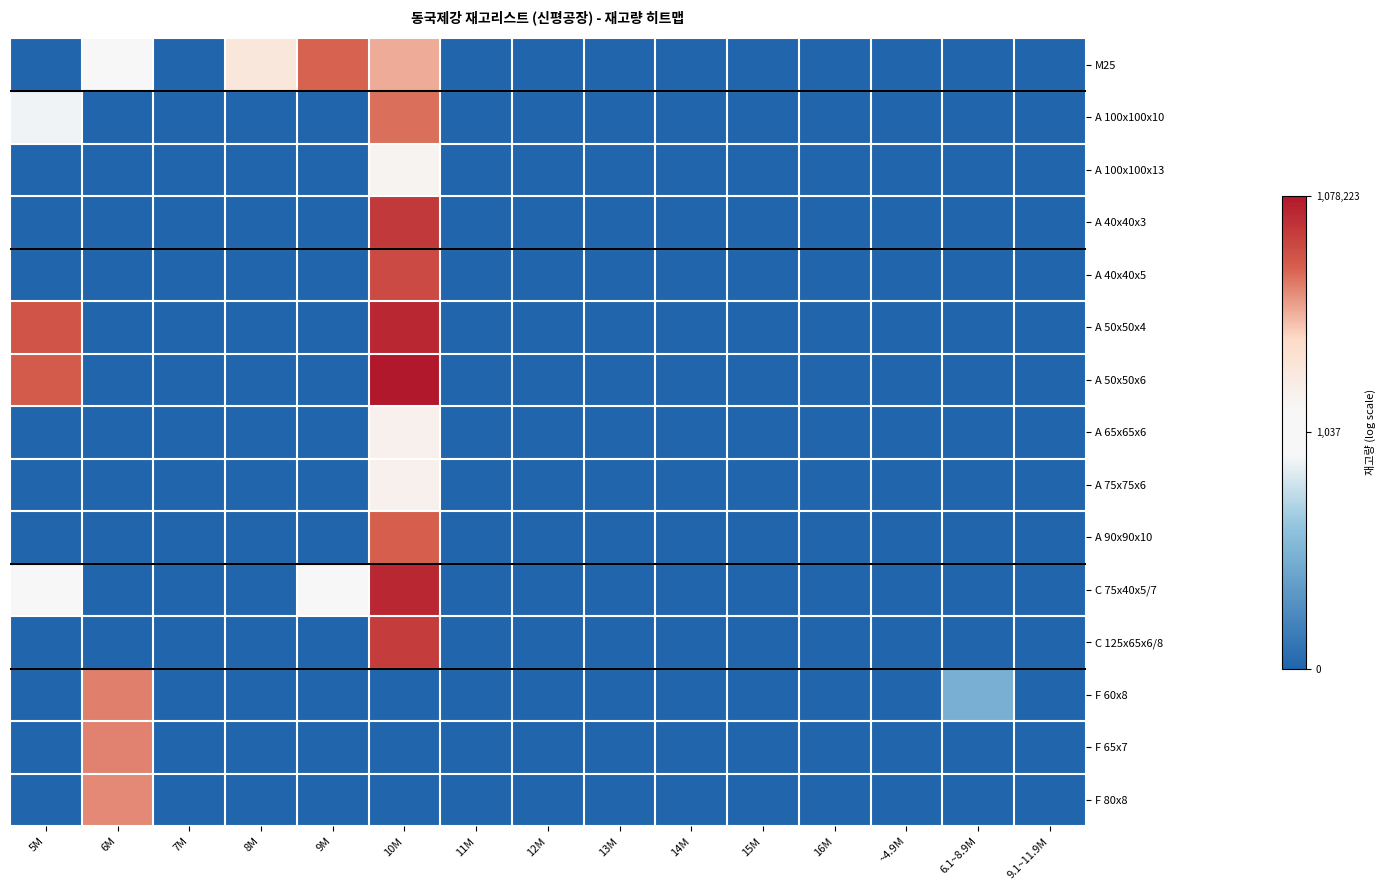

What is the total value across all series at 8M?

8.8